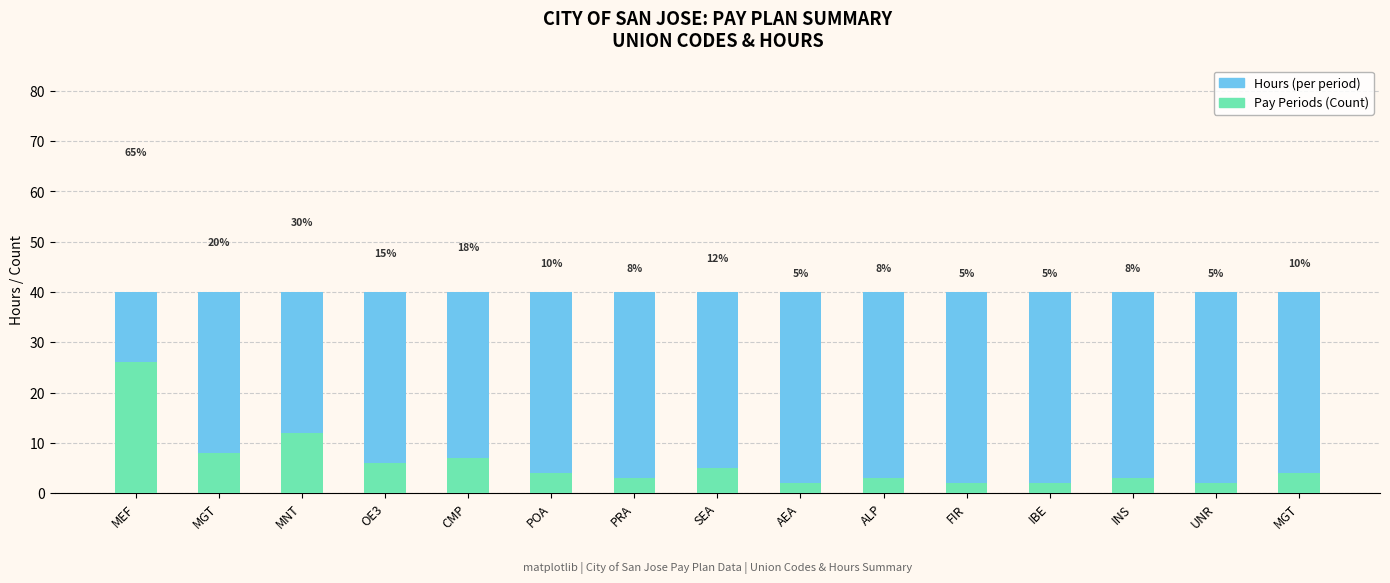

What is the value of the Hours (per period) bar at the 6th from the left?

40